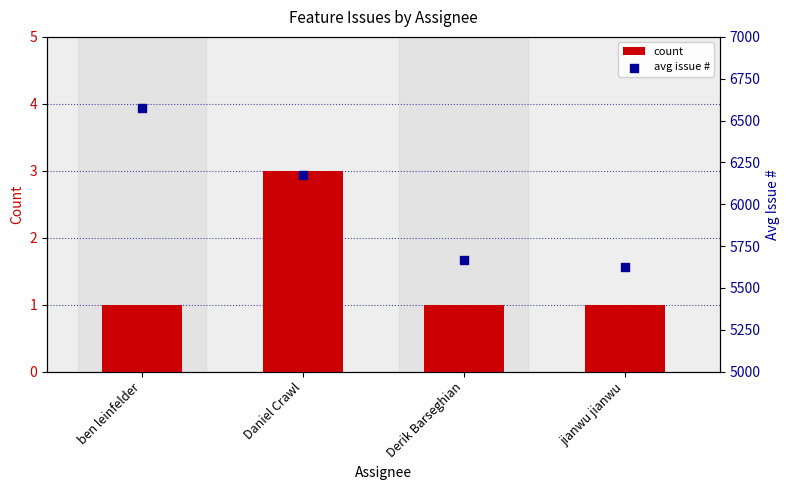

Which series has the largest total across all categories?

avg issue #